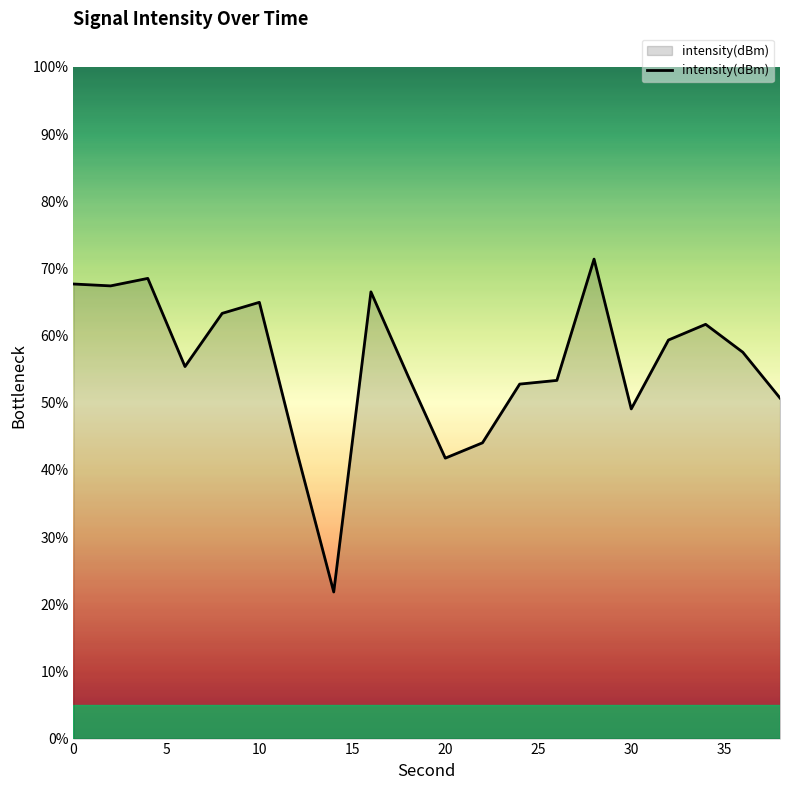

What is the difference between the maximum and minimum values?

49.6